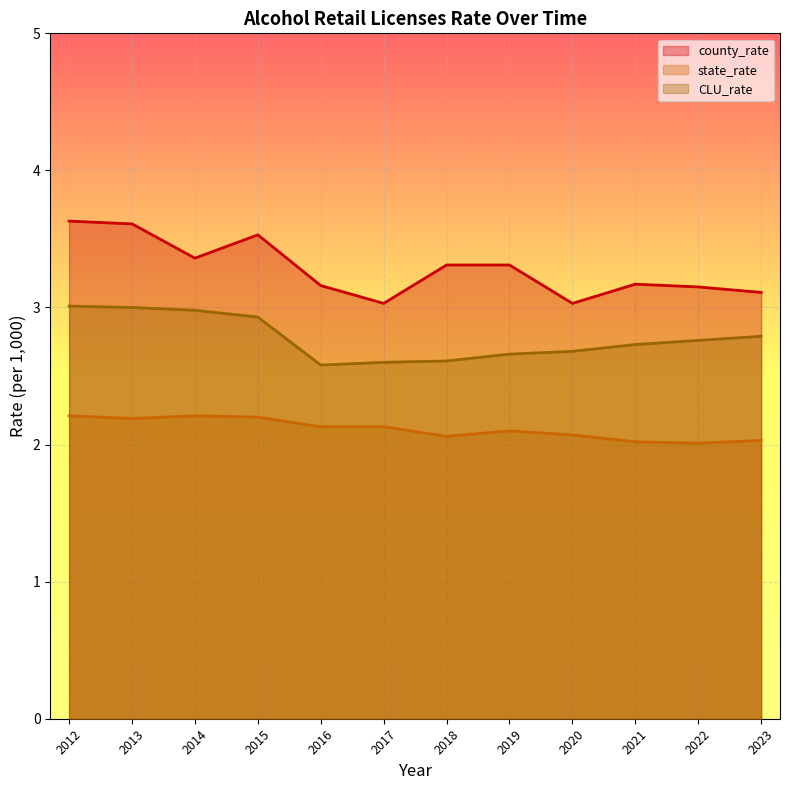

In state_rate, how many points are higher than both neighbors (excluding endpoints)?

2